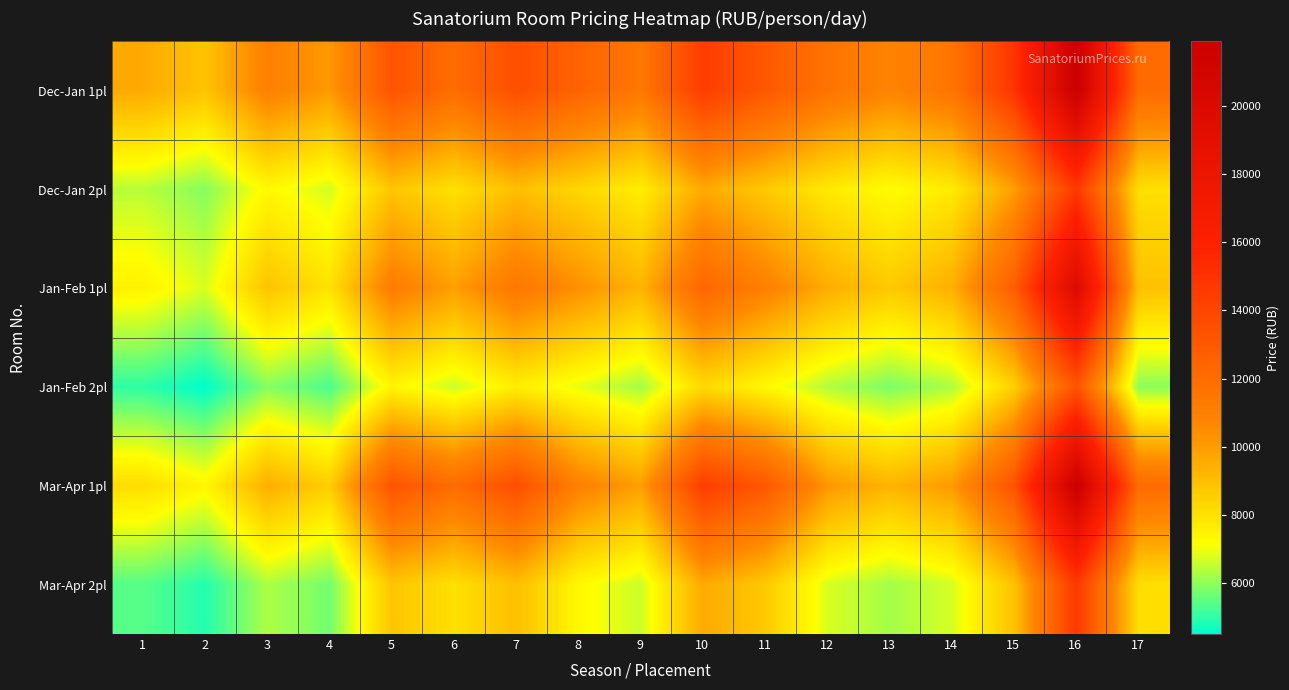

Reading left to right, transcribe all the data shown in this chart.

Dec-Jan 1pl: 1=9600	2=8850	3=10950	4=10050	5=13200	6=12000	7=13500	8=12450	9=11400	10=14400	11=13050	12=11625	13=10800	14=11550	15=14850	16=21900	17=12075
Dec-Jan 2pl: 1=6400	2=5900	3=7300	4=6700	5=8800	6=8000	7=9000	8=8300	9=7600	10=9600	11=8700	12=7750	13=7200	14=7700	15=9900	16=14600	17=8050
Jan-Feb 1pl: 1=7500	2=6750	3=8850	4=7950	5=11100	6=9900	7=11400	8=10350	9=9300	10=12300	11=10950	12=9525	13=8700	14=9450	15=12750	16=19800	17=8925
Jan-Feb 2pl: 1=5000	2=4500	3=5900	4=5300	5=7400	6=6600	7=7600	8=6900	9=6200	10=8200	11=7300	12=6350	13=5800	14=6300	15=8500	16=13200	17=5950
Mar-Apr 1pl: 1=8100	2=7350	3=9450	4=8550	5=13200	6=12000	7=13500	8=10950	9=9900	10=14400	11=13050	12=10125	13=9300	14=10050	15=13350	16=21900	17=12075
Mar-Apr 2pl: 1=5400	2=4900	3=6300	4=5700	5=8800	6=8000	7=9000	8=7300	9=6600	10=9600	11=8700	12=6750	13=6200	14=6700	15=8900	16=14600	17=8050